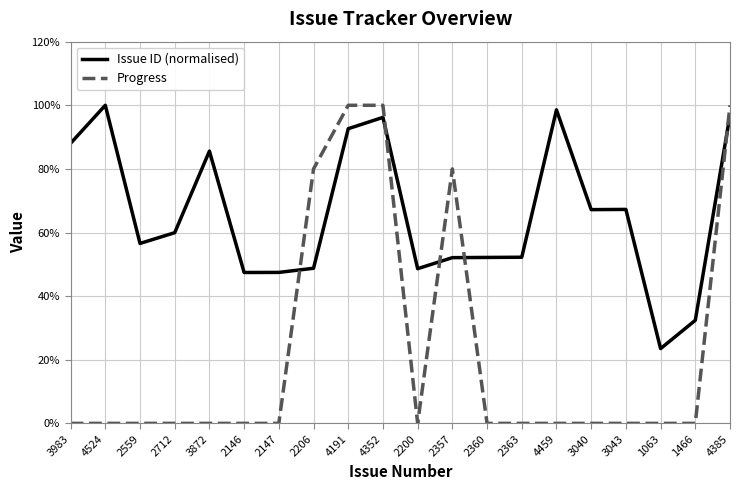

What is the difference between the maximum and second lowest values in the Progress series?

100.0